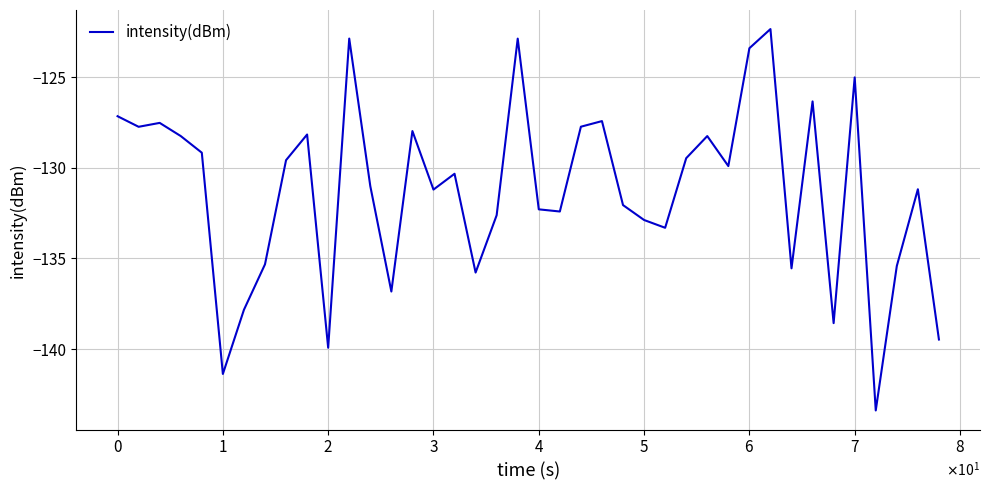

How many interior local peaks (higher than both neighbors) does the data have?

12